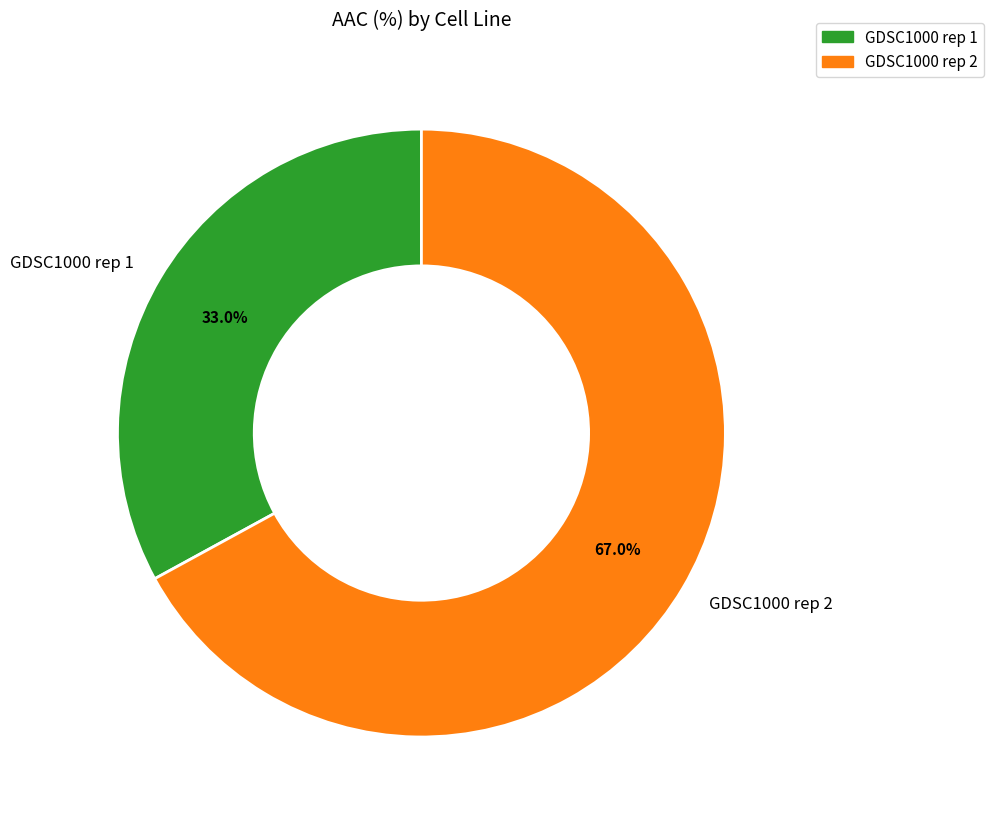

Rank the categories by value from highest to lowest.

GDSC1000 rep 2, GDSC1000 rep 1